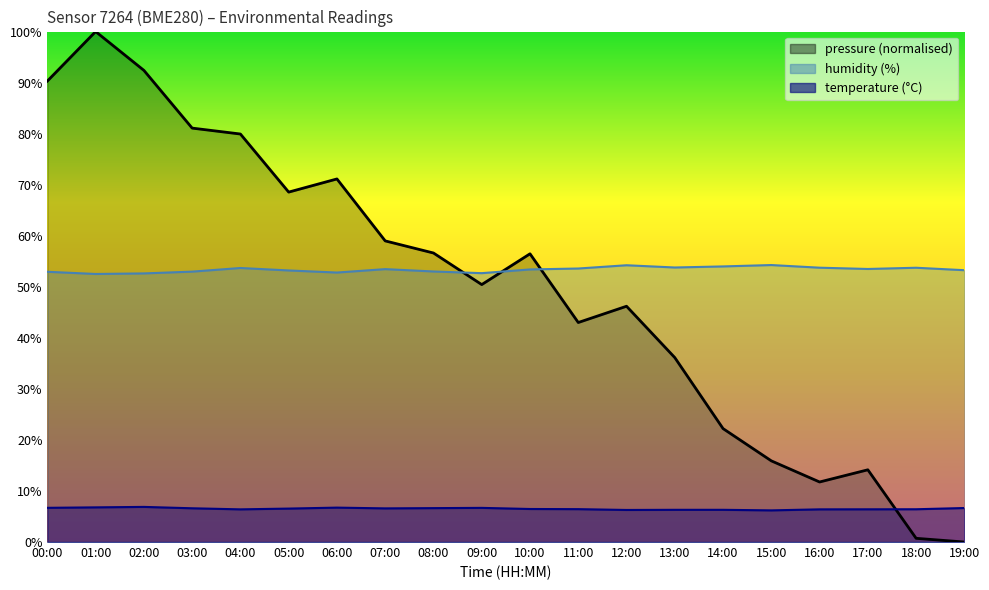

Where do pressure and temperature first cross each other?

17:00 and 18:00